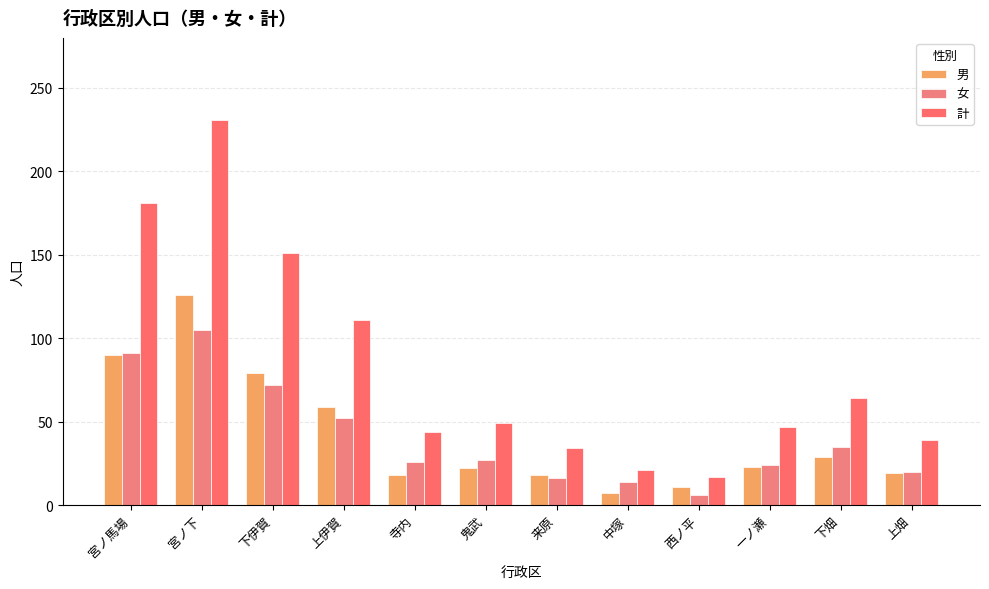

Which has a higher value, 寺内 or 上畑?

上畑